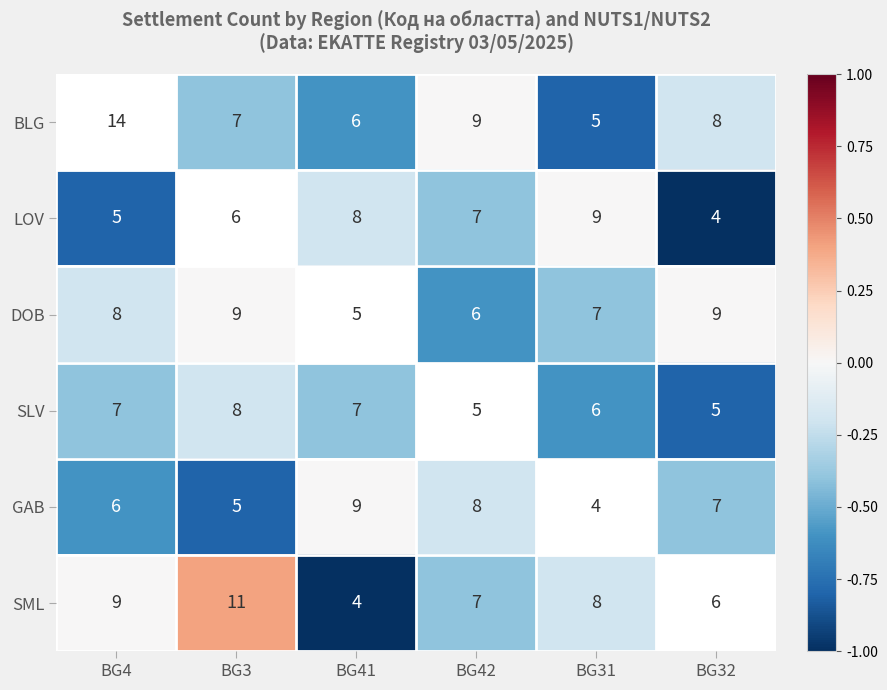

Rank the series at BG32 from highest to lowest value.

DOB, BLG, GAB, SML, SLV, LOV